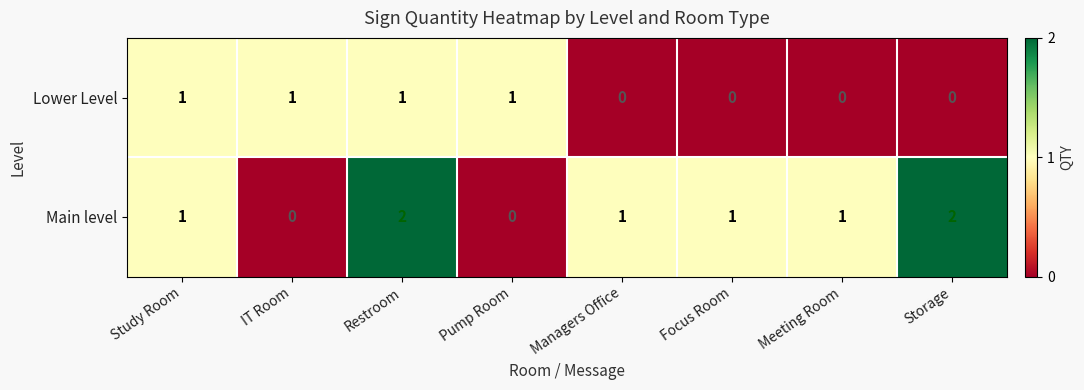

Reading right to left, transcribe all the data shown in this chart.

Lower Level: Storage=0	Meeting Room=0	Focus Room=0	Managers Office=0	Pump Room=1	Restroom=1	IT Room=1	Study Room=1
Main level: Storage=2	Meeting Room=1	Focus Room=1	Managers Office=1	Pump Room=0	Restroom=2	IT Room=0	Study Room=1